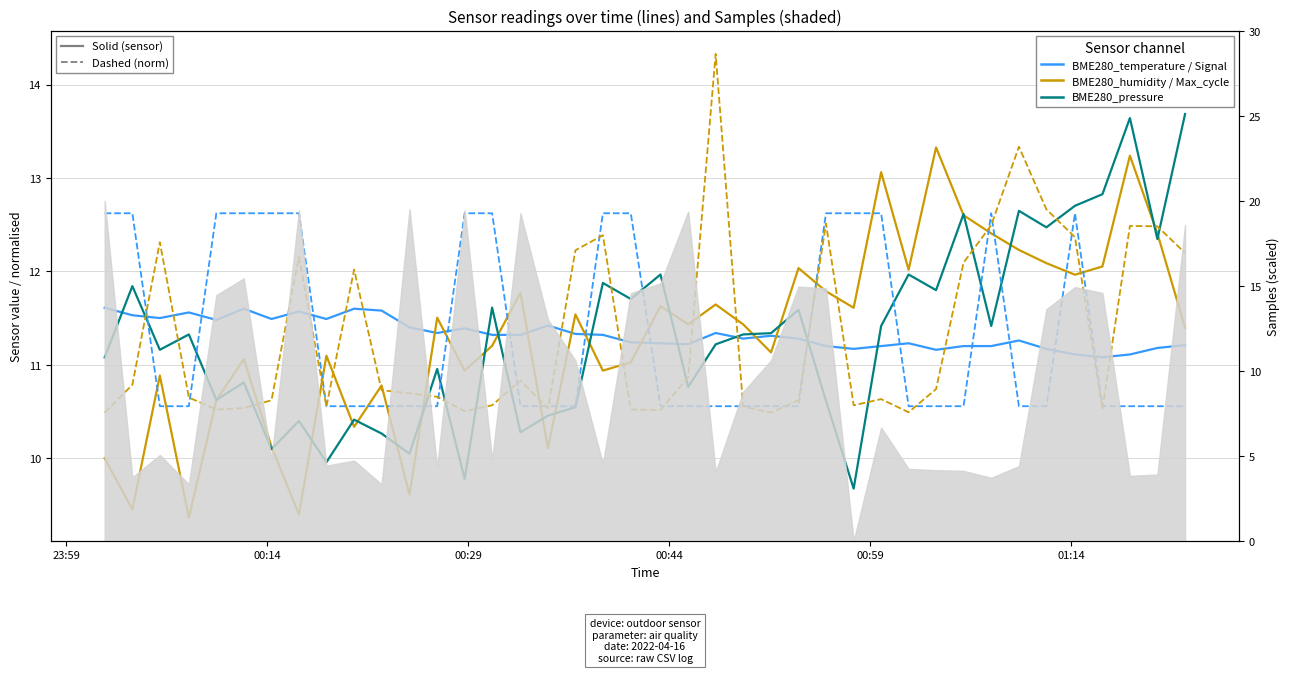

In BME280_temperature, how many points are lower than both neighbors (excluding endpoints)?

10